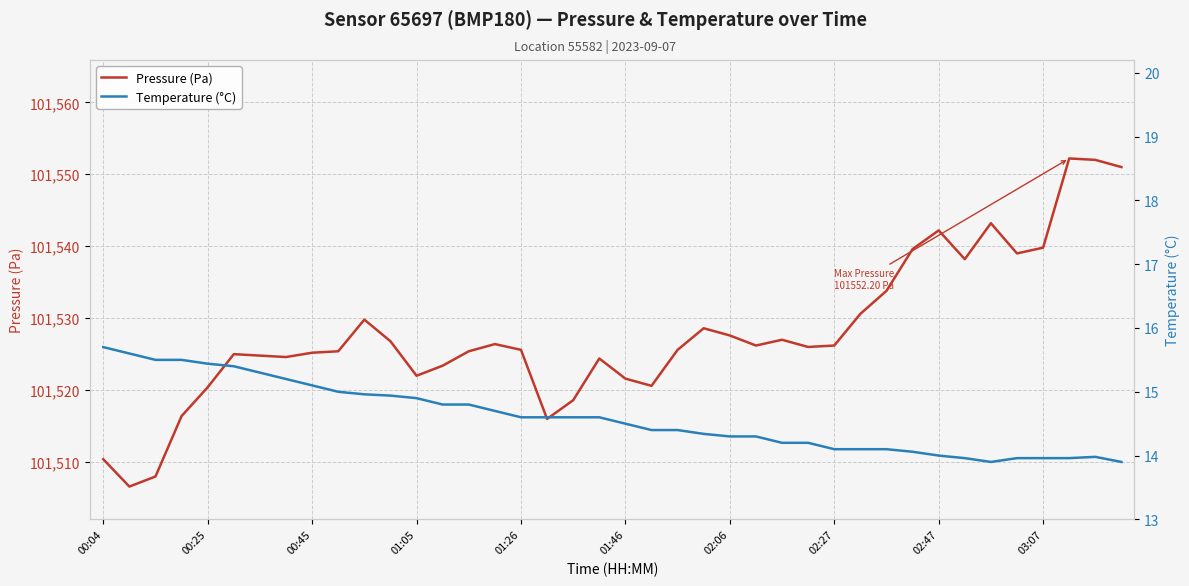

At how many categories does at least one series exceed 57581?

40